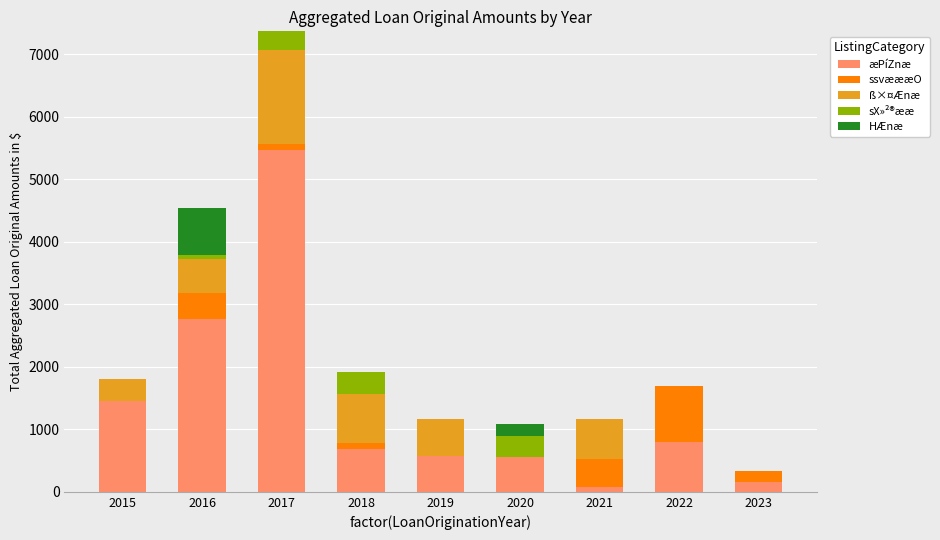

At which category is the sum across all series the highest?

2017